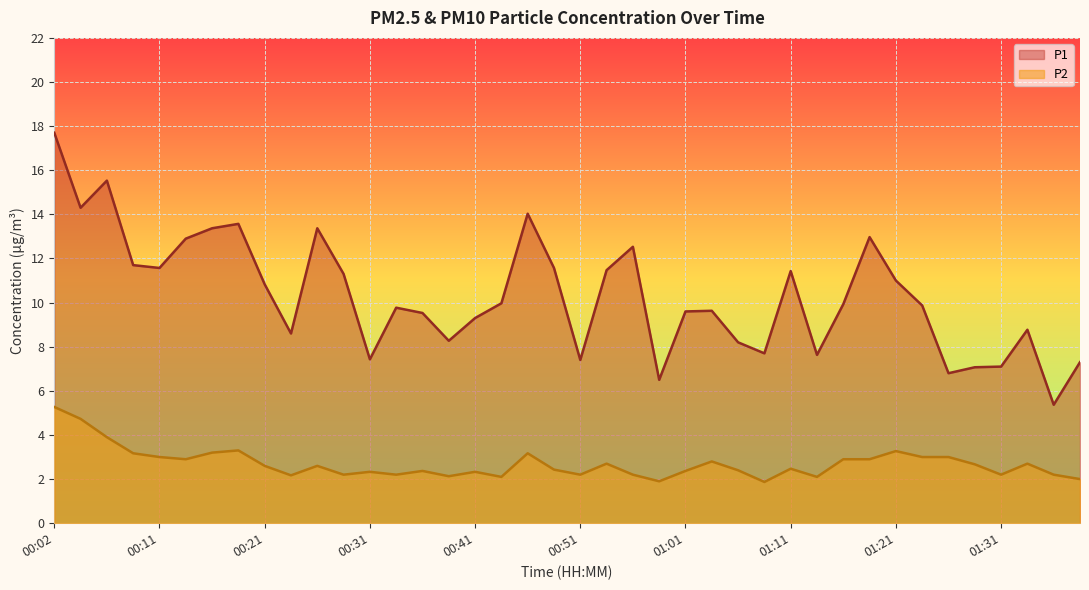

What position from the right is 01:16?

10